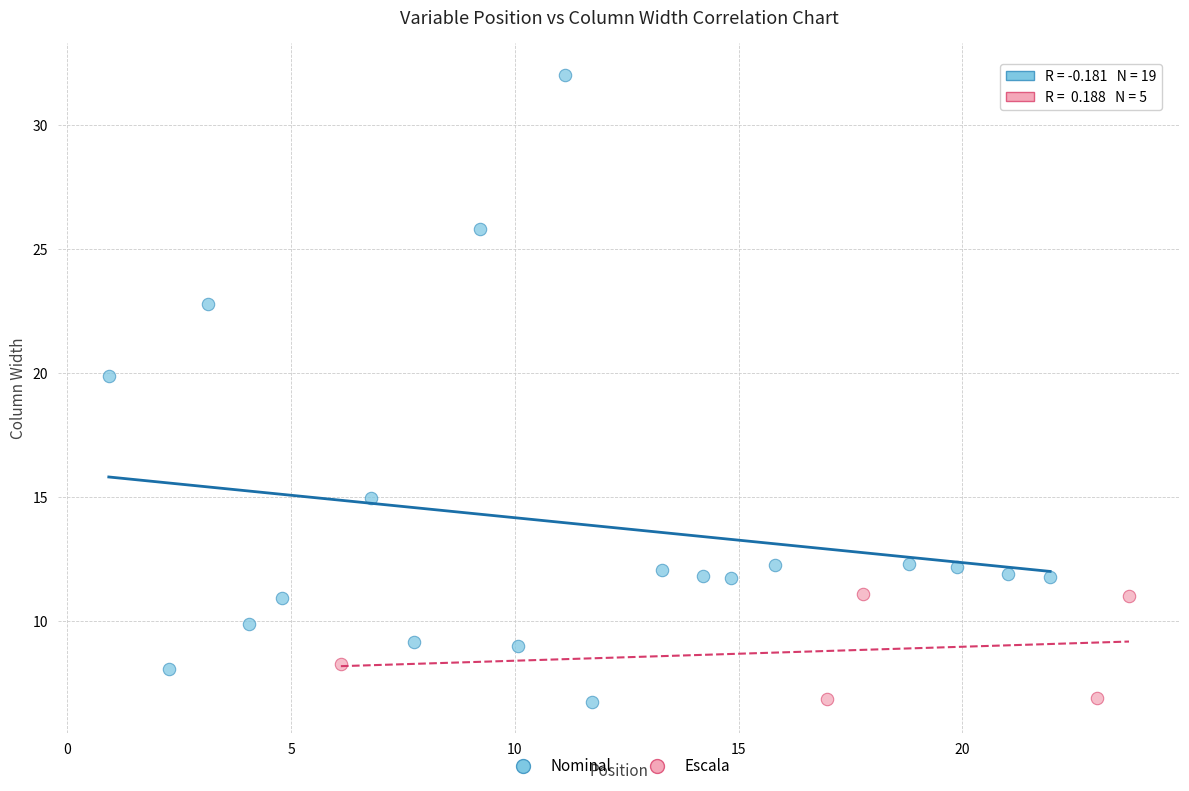

Which series reaches the maximum Y coordinate?

Nominal